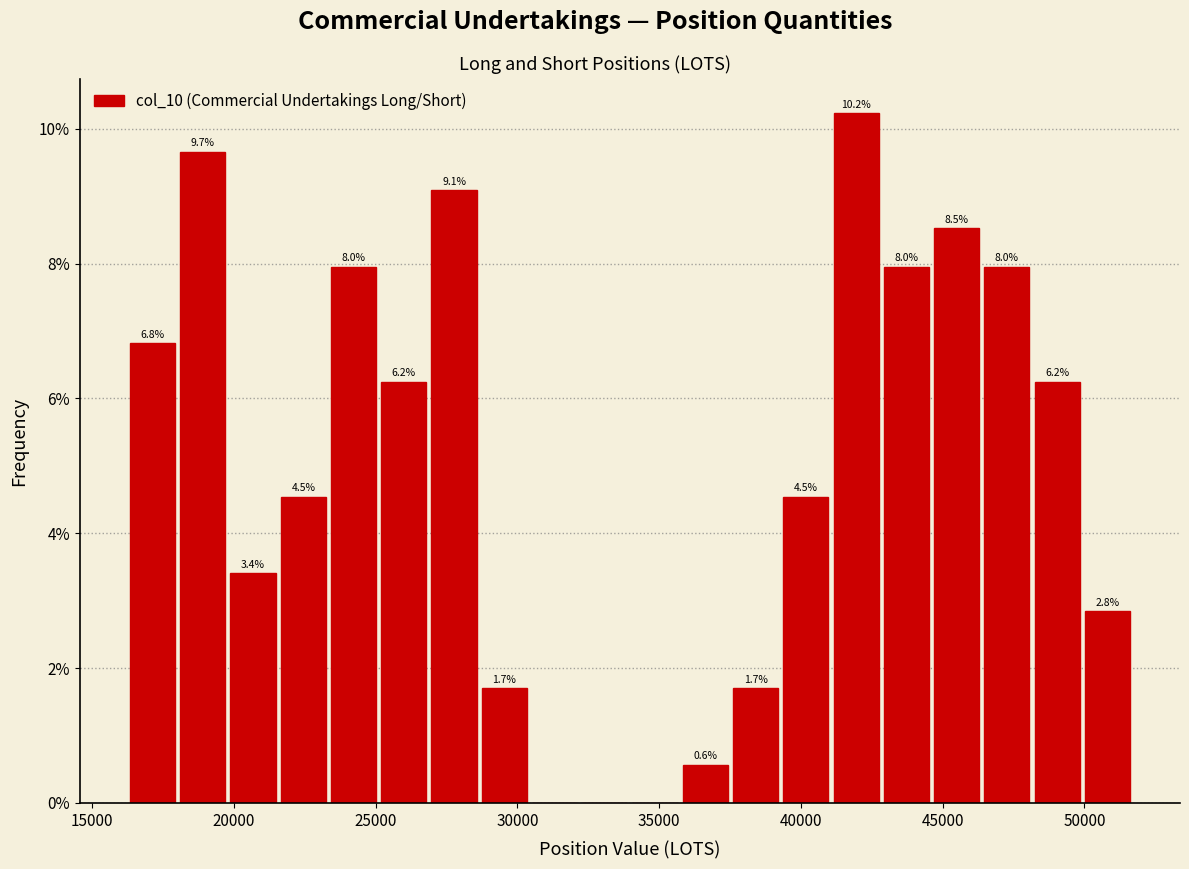

Around what value on the x-axis is the tallest bar? Give the approximate position of its centre, as read against the axis.

42000